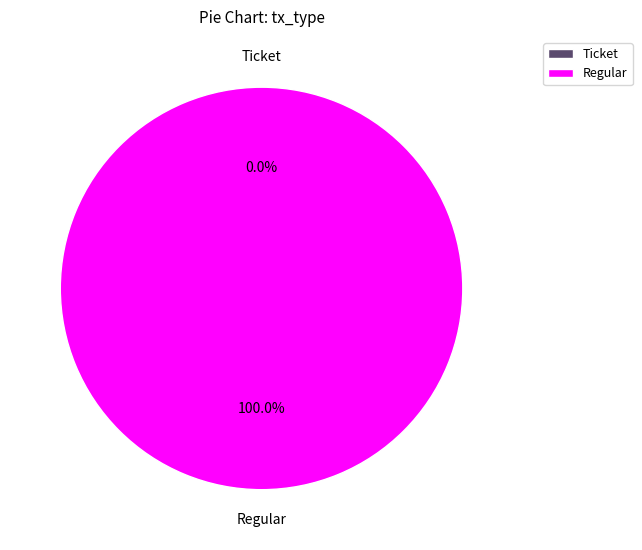

Count the number of slices in the pie.

2